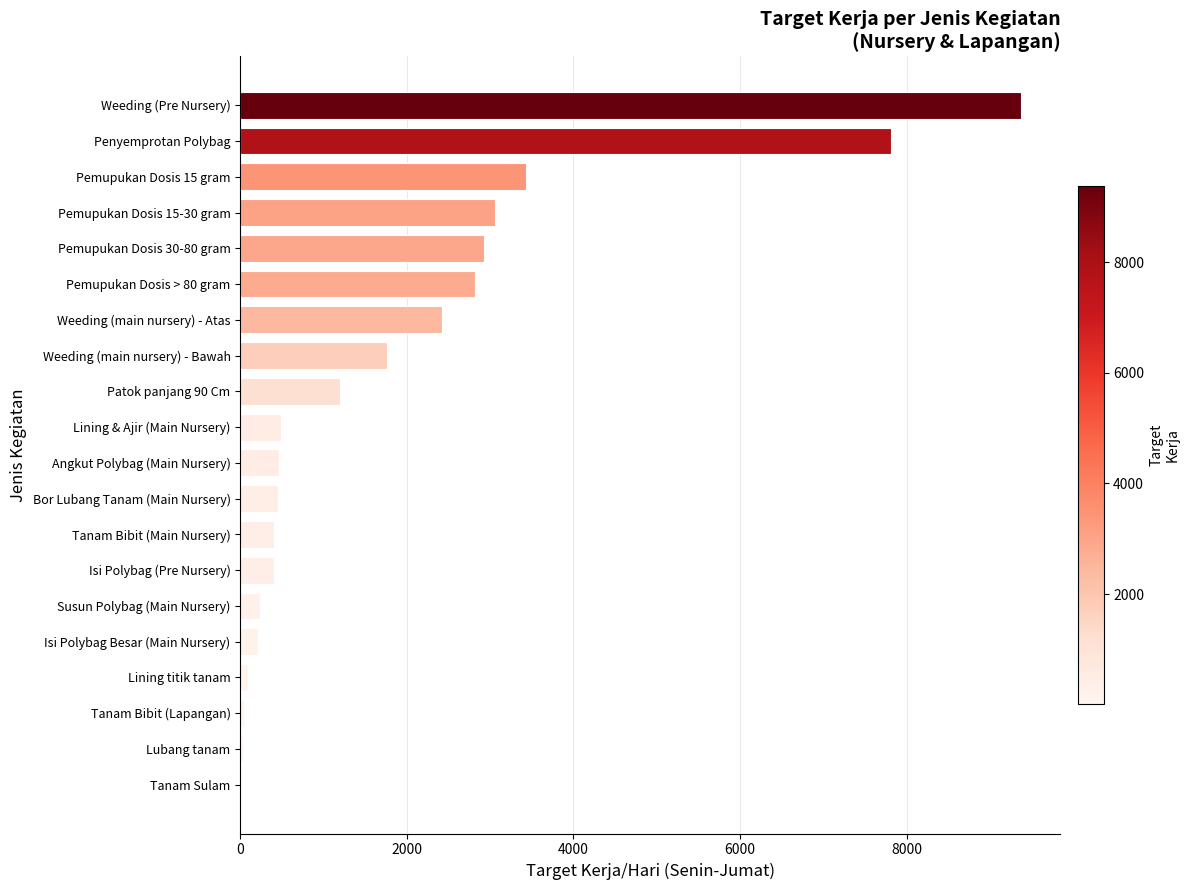

What is the change in value from Isi Polybag Besar (Main Nursery) to Patok panjang 90 Cm?

+976